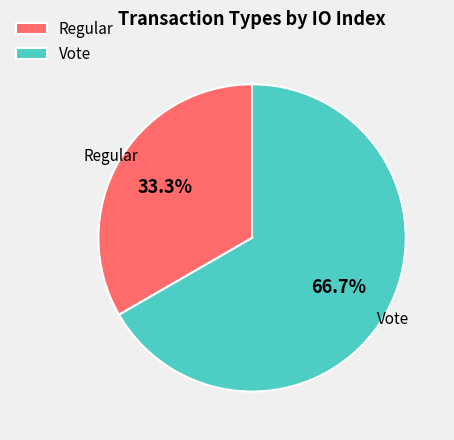

Is it true that Vote is 57% of the pie?

False